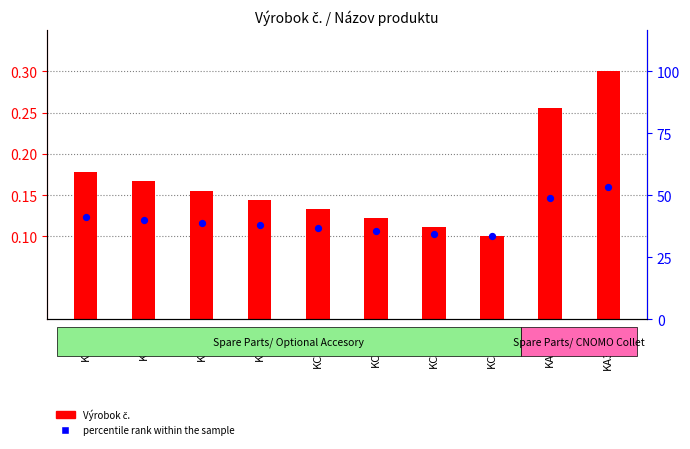

Which series reaches the minimum Y coordinate?

Výrobok č.